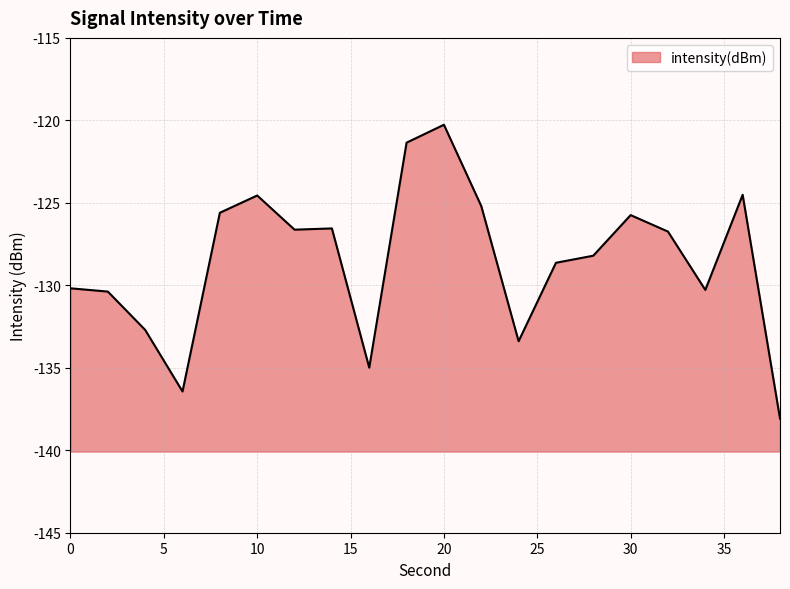

How many lines are shown in the chart?

1